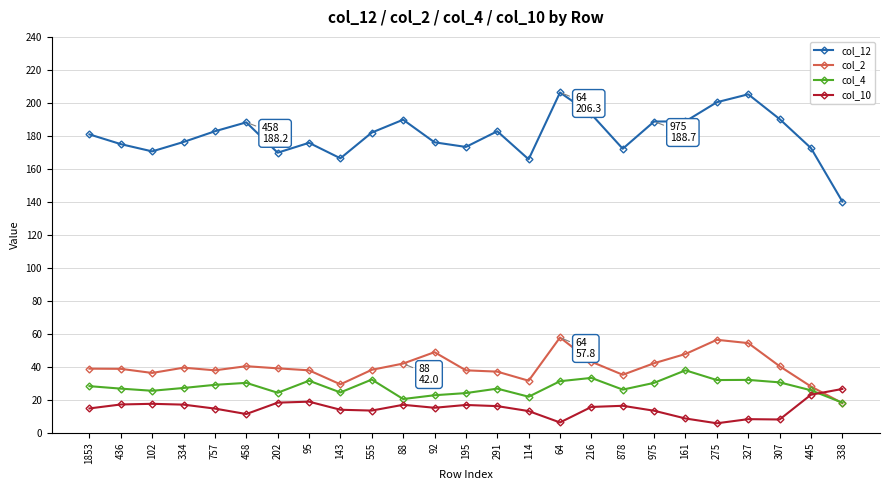

How many data points in col_12 are less than 180?

12